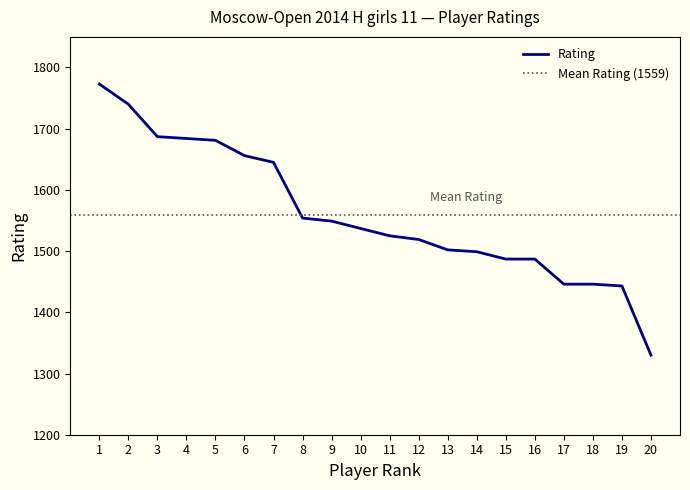

How many lines are shown in the chart?

1